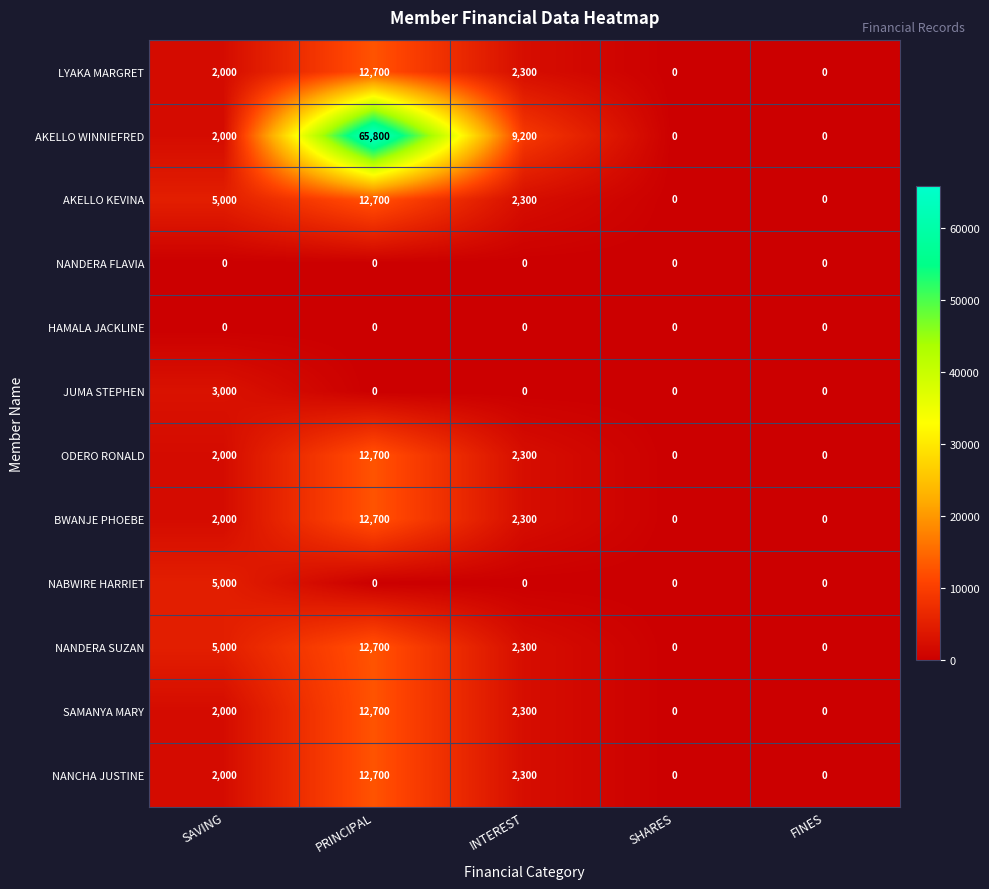

At how many categories does at least one series exceed 2171?

3